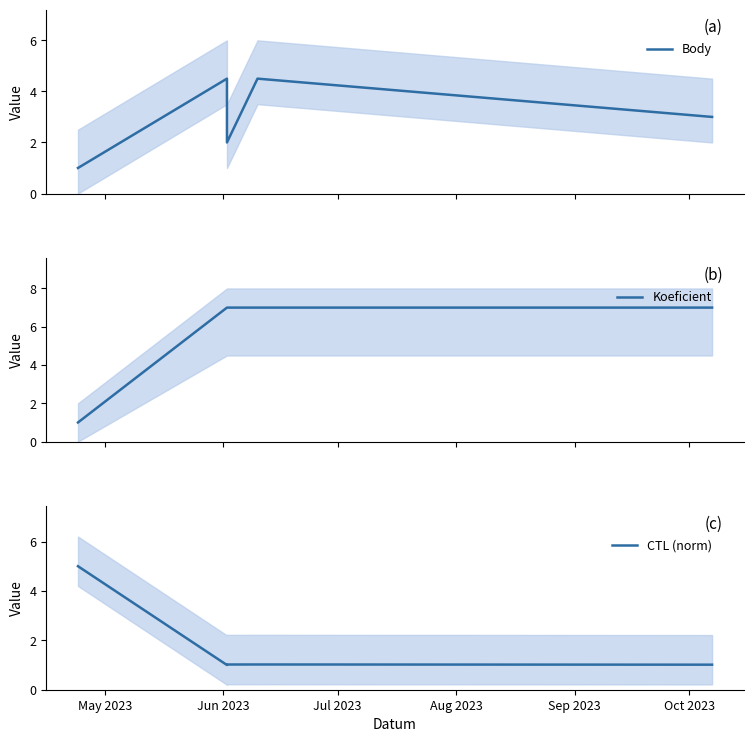

What is the maximum value for CTL (norm)?

5.0